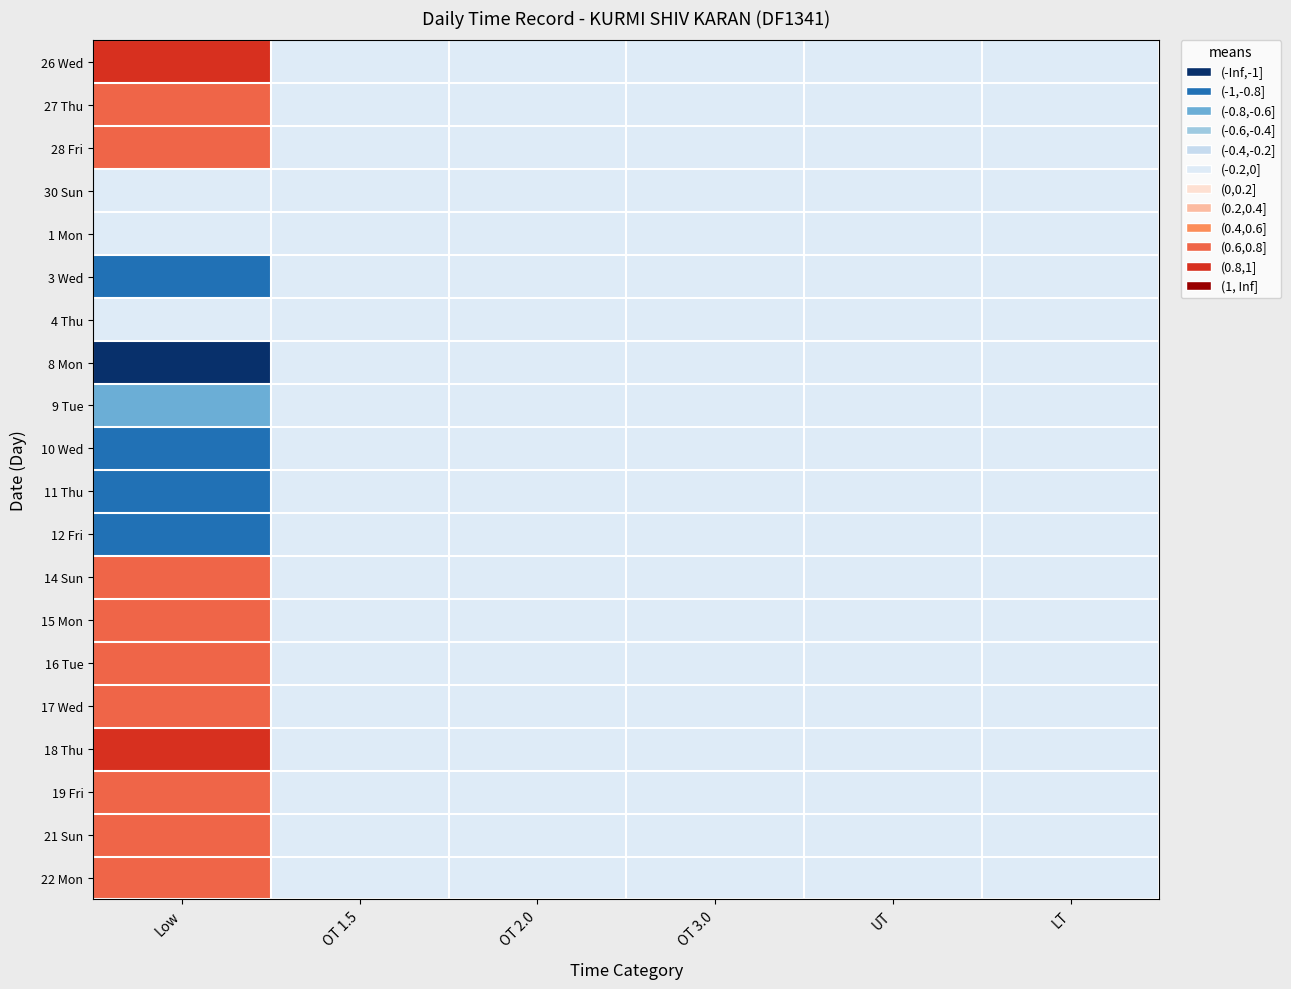

Reading left to right, what are all the values shown in this chart?

26 Wed: Low=10	OT 1.5=5	OT 2.0=5	OT 3.0=5	UT=5	LT=5
27 Thu: Low=9	OT 1.5=5	OT 2.0=5	OT 3.0=5	UT=5	LT=5
28 Fri: Low=9	OT 1.5=5	OT 2.0=5	OT 3.0=5	UT=5	LT=5
30 Sun: Low=5	OT 1.5=5	OT 2.0=5	OT 3.0=5	UT=5	LT=5
1 Mon: Low=5	OT 1.5=5	OT 2.0=5	OT 3.0=5	UT=5	LT=5
3 Wed: Low=1	OT 1.5=5	OT 2.0=5	OT 3.0=5	UT=5	LT=5
4 Thu: Low=5	OT 1.5=5	OT 2.0=5	OT 3.0=5	UT=5	LT=5
8 Mon: Low=0	OT 1.5=5	OT 2.0=5	OT 3.0=5	UT=5	LT=5
9 Tue: Low=2	OT 1.5=5	OT 2.0=5	OT 3.0=5	UT=5	LT=5
10 Wed: Low=1	OT 1.5=5	OT 2.0=5	OT 3.0=5	UT=5	LT=5
11 Thu: Low=1	OT 1.5=5	OT 2.0=5	OT 3.0=5	UT=5	LT=5
12 Fri: Low=1	OT 1.5=5	OT 2.0=5	OT 3.0=5	UT=5	LT=5
14 Sun: Low=9	OT 1.5=5	OT 2.0=5	OT 3.0=5	UT=5	LT=5
15 Mon: Low=9	OT 1.5=5	OT 2.0=5	OT 3.0=5	UT=5	LT=5
16 Tue: Low=9	OT 1.5=5	OT 2.0=5	OT 3.0=5	UT=5	LT=5
17 Wed: Low=9	OT 1.5=5	OT 2.0=5	OT 3.0=5	UT=5	LT=5
18 Thu: Low=10	OT 1.5=5	OT 2.0=5	OT 3.0=5	UT=5	LT=5
19 Fri: Low=9	OT 1.5=5	OT 2.0=5	OT 3.0=5	UT=5	LT=5
21 Sun: Low=9	OT 1.5=5	OT 2.0=5	OT 3.0=5	UT=5	LT=5
22 Mon: Low=9	OT 1.5=5	OT 2.0=5	OT 3.0=5	UT=5	LT=5